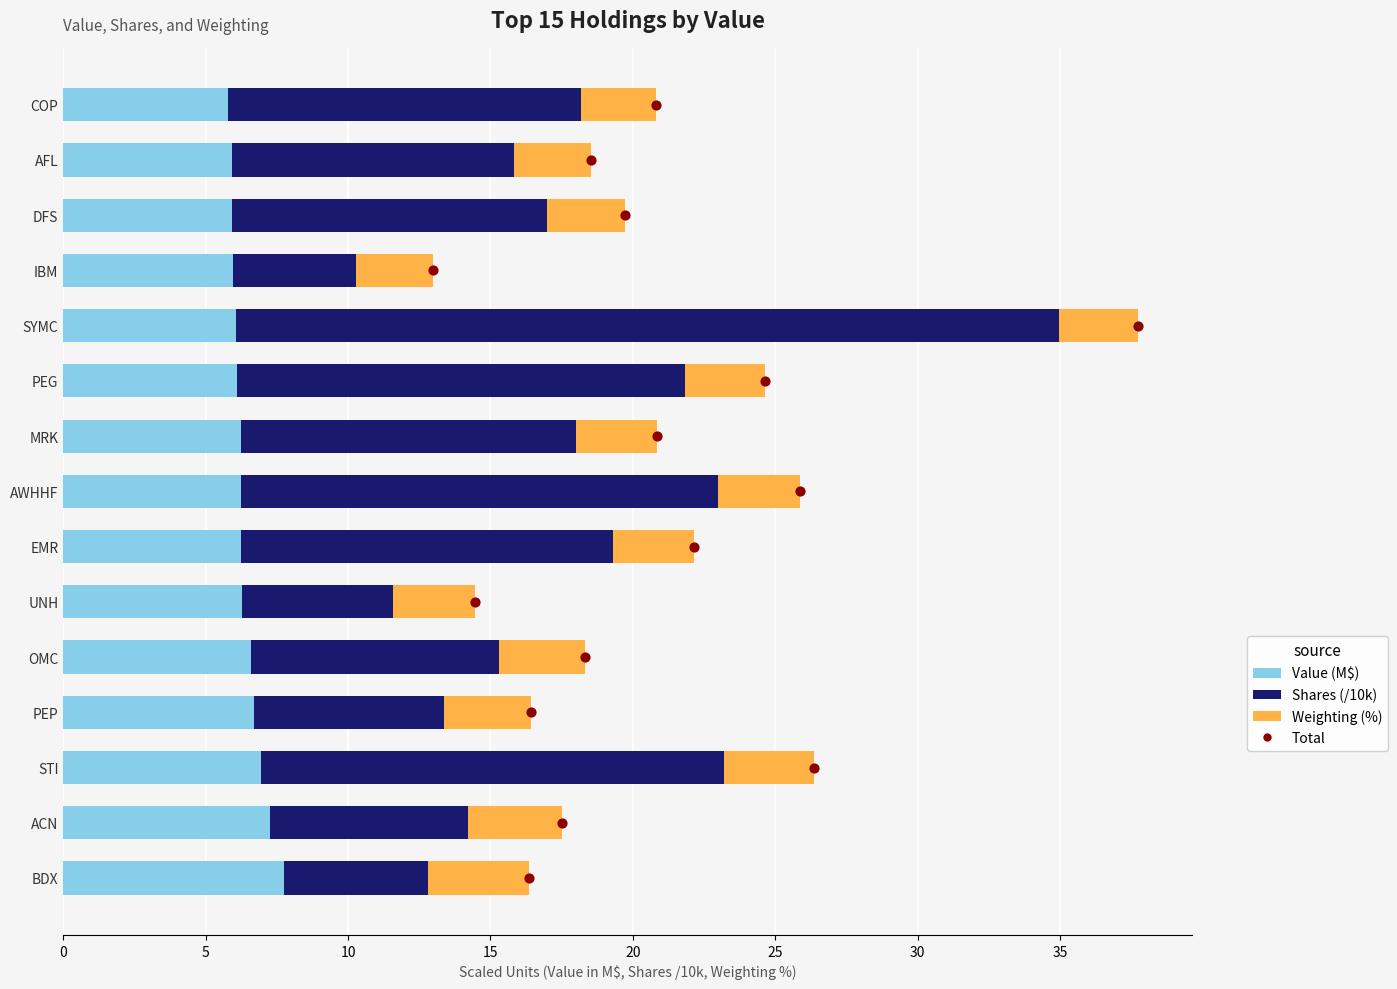

Which series contains the highest Y value?

Shares (/10k)